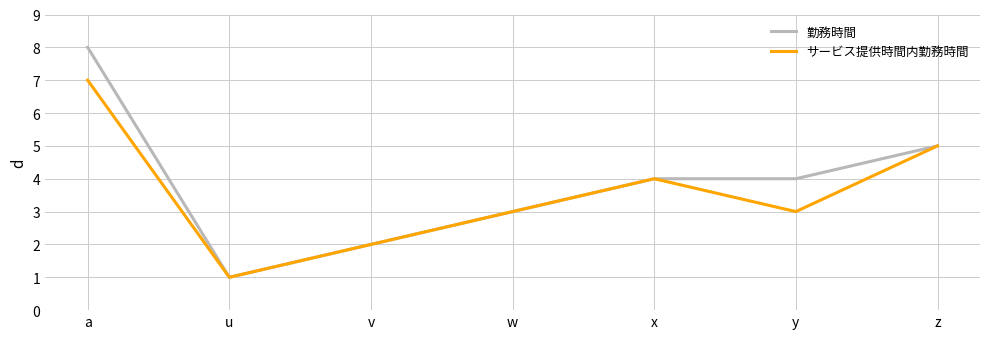

Is it true that サービス提供時間内勤務時間 equals 2 at z?

False